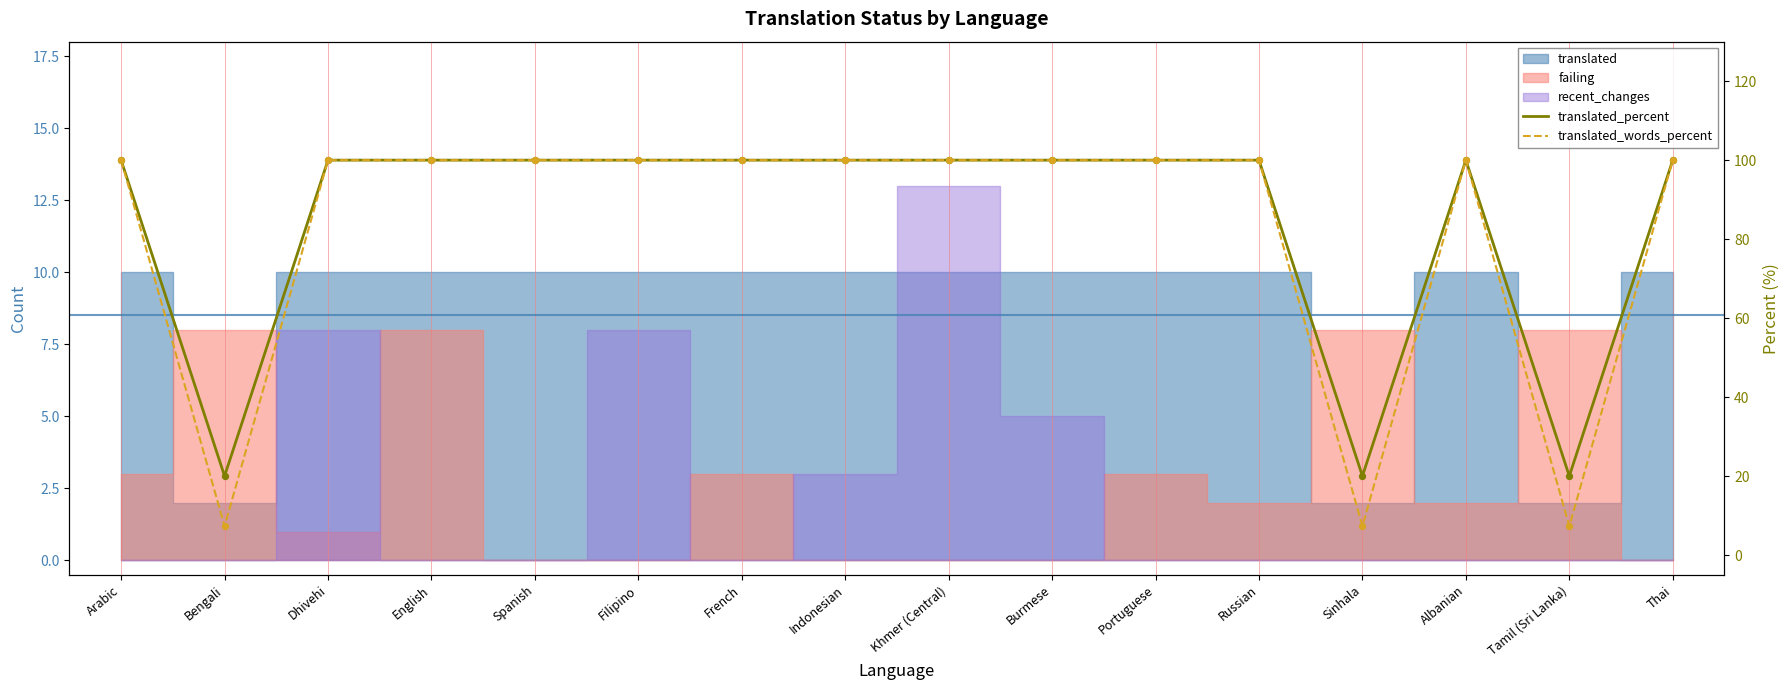

At which category is the sum across all series the highest?

Arabic